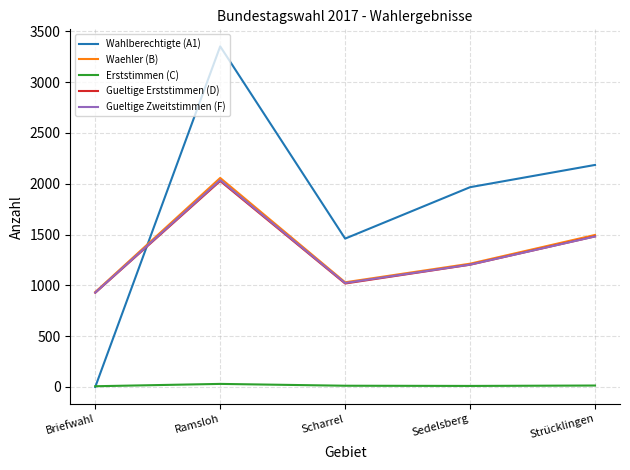

Which series has the largest range (max minus min)?

Wahlberechtigte (A1)